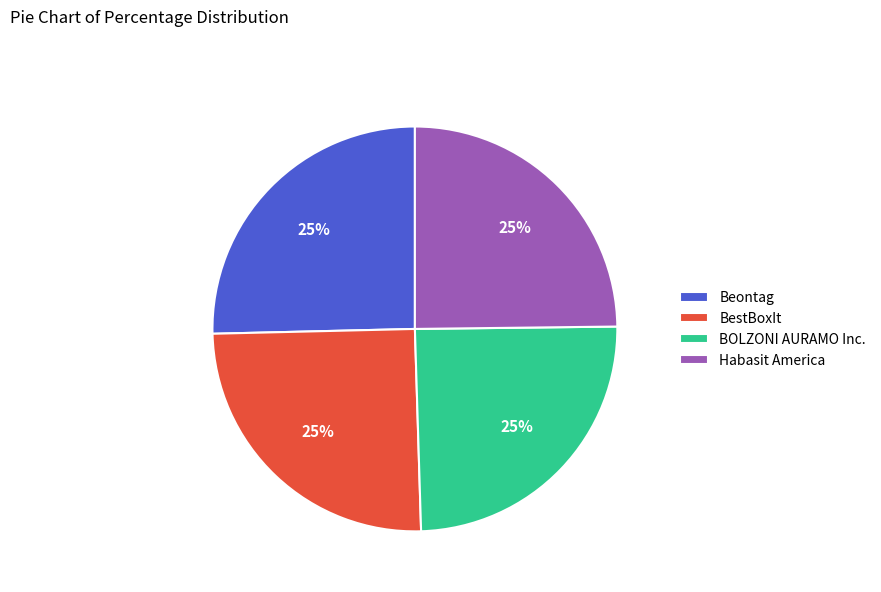

What percentage is the Habasit America slice, to the nearest percent?

25%